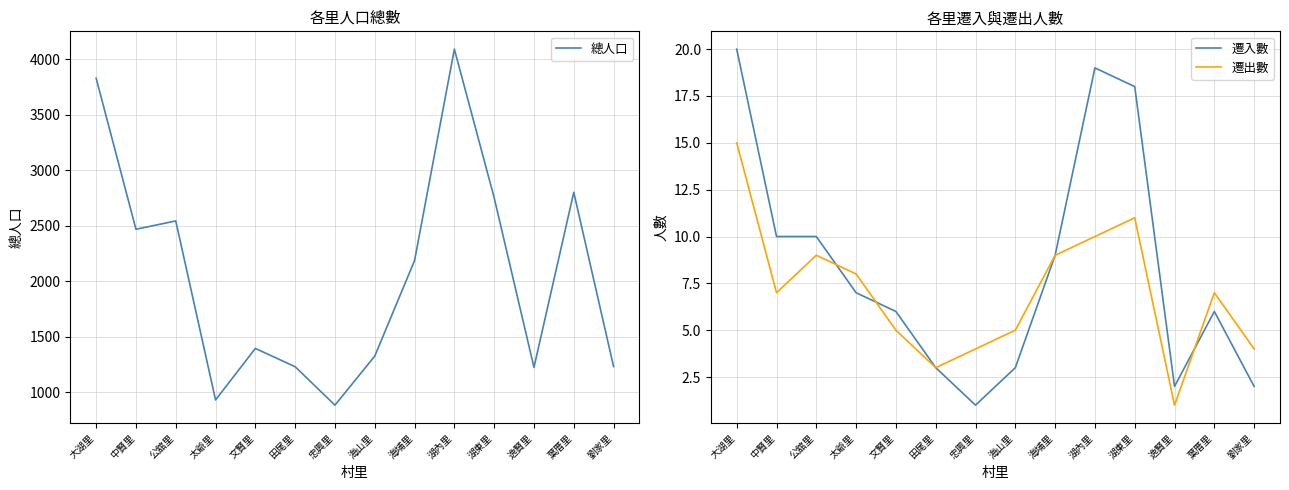

How many lines are shown in the chart?

3